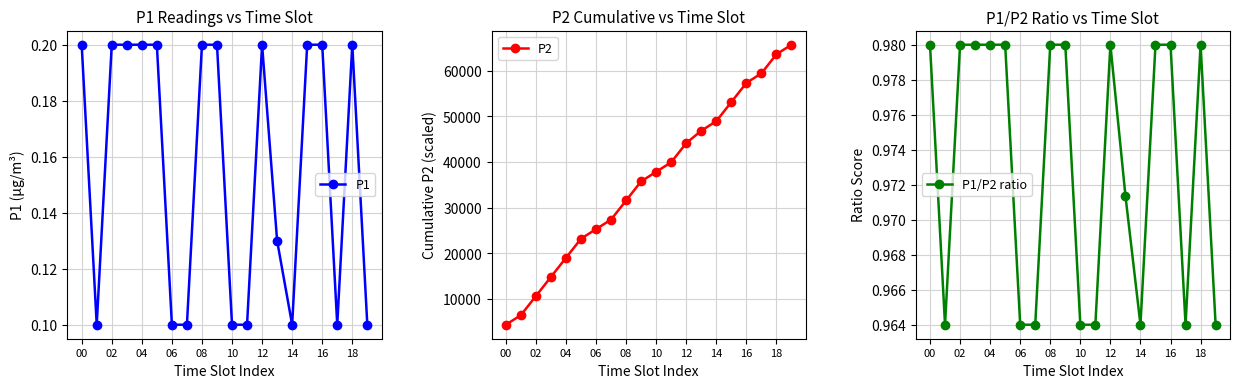

What is the label of the 2nd point from the right?

18